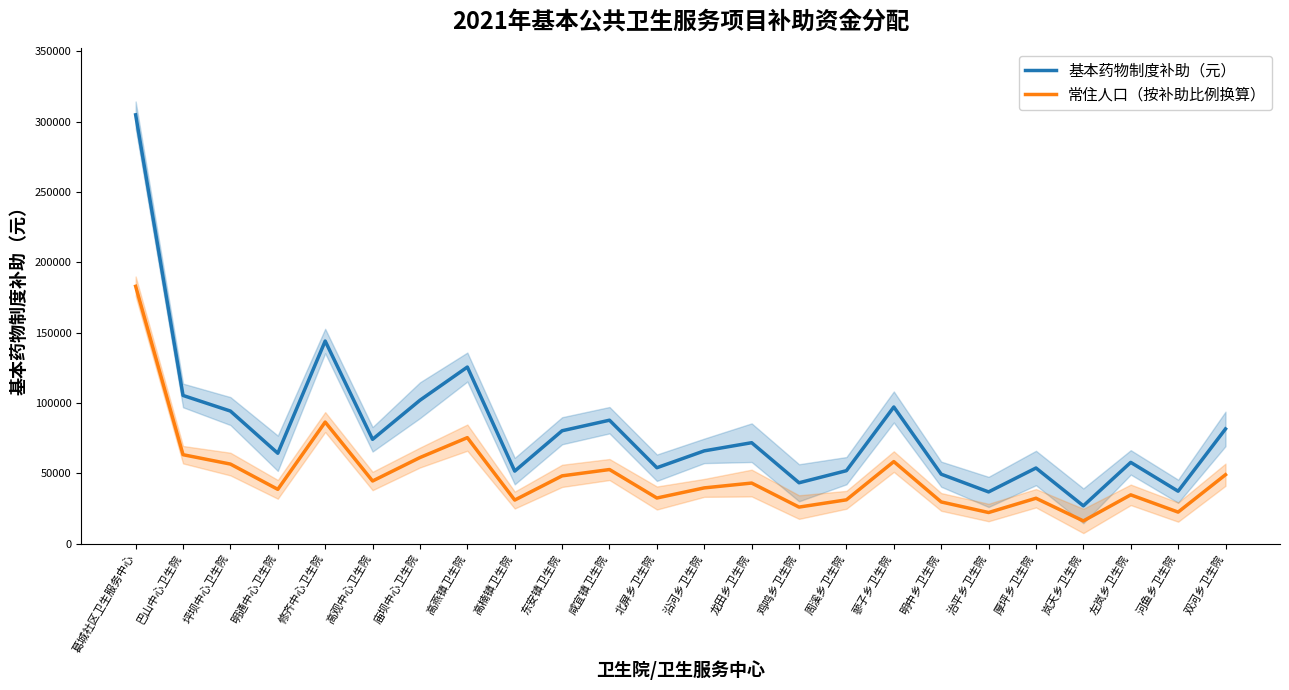

What is the value of the 基本药物制度补助（元） point at the 17th from the left?

97100.0